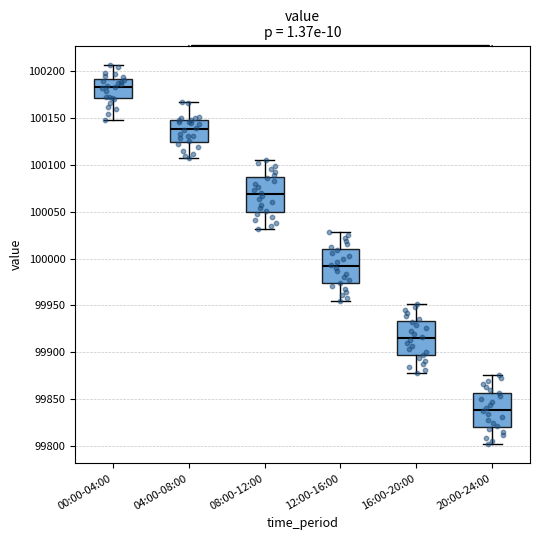

Which box has the lowest median line?

20:00-24:00